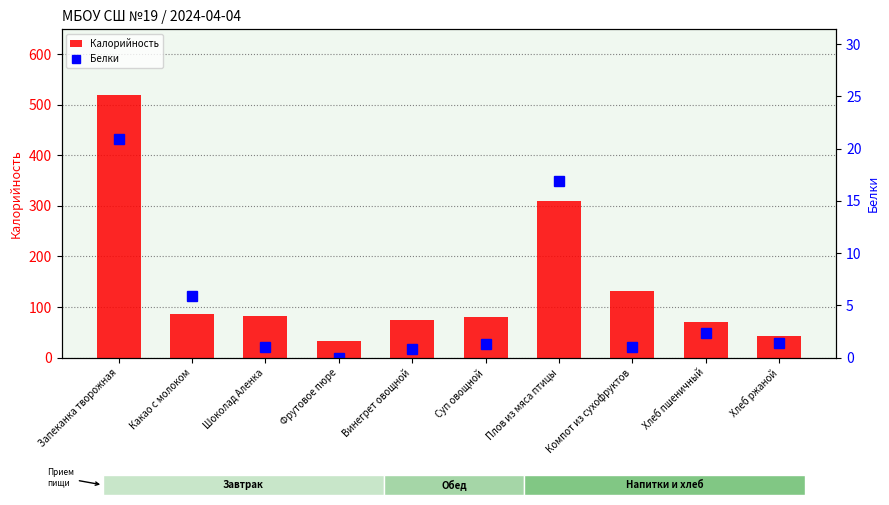

How many data points does each series have?

10